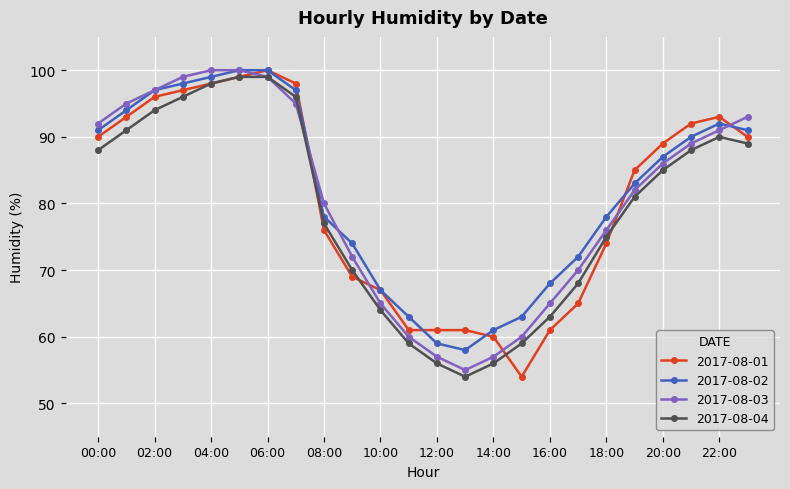

What is the highest value of the 2017-08-02 series?

100